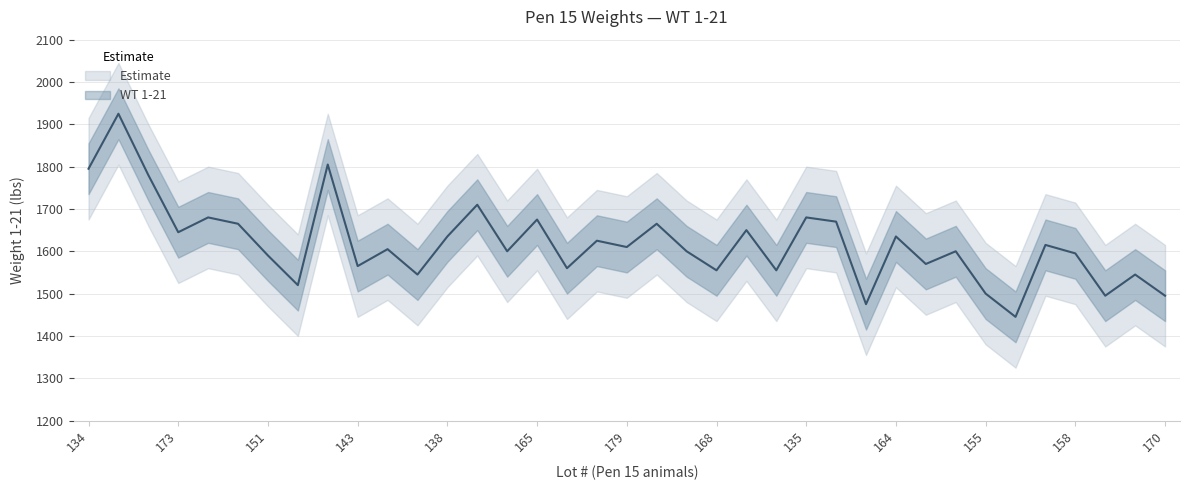

What is the average value?

1618